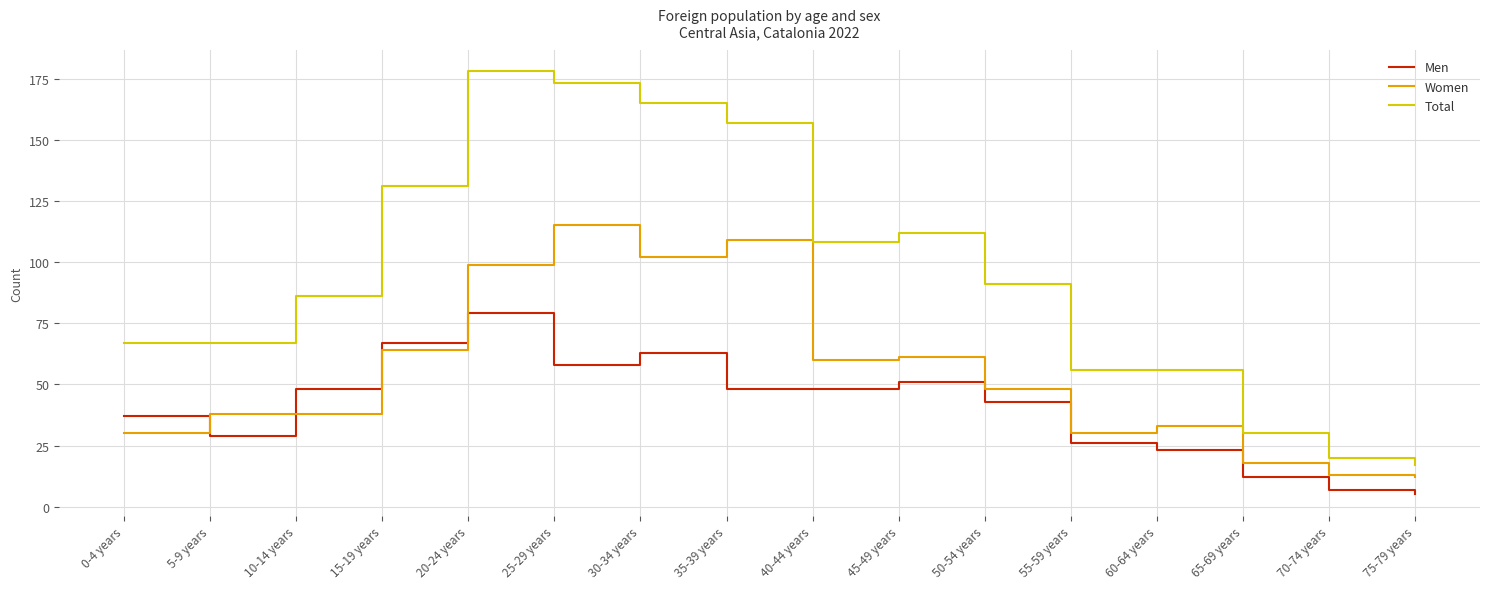

List the series in order of their overall mean, lowest first.

Men, Women, Total